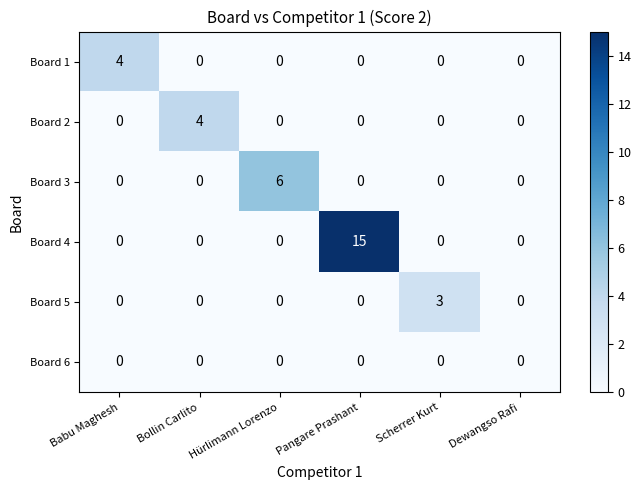

At which category is the sum across all series the highest?

Pangare Prashant